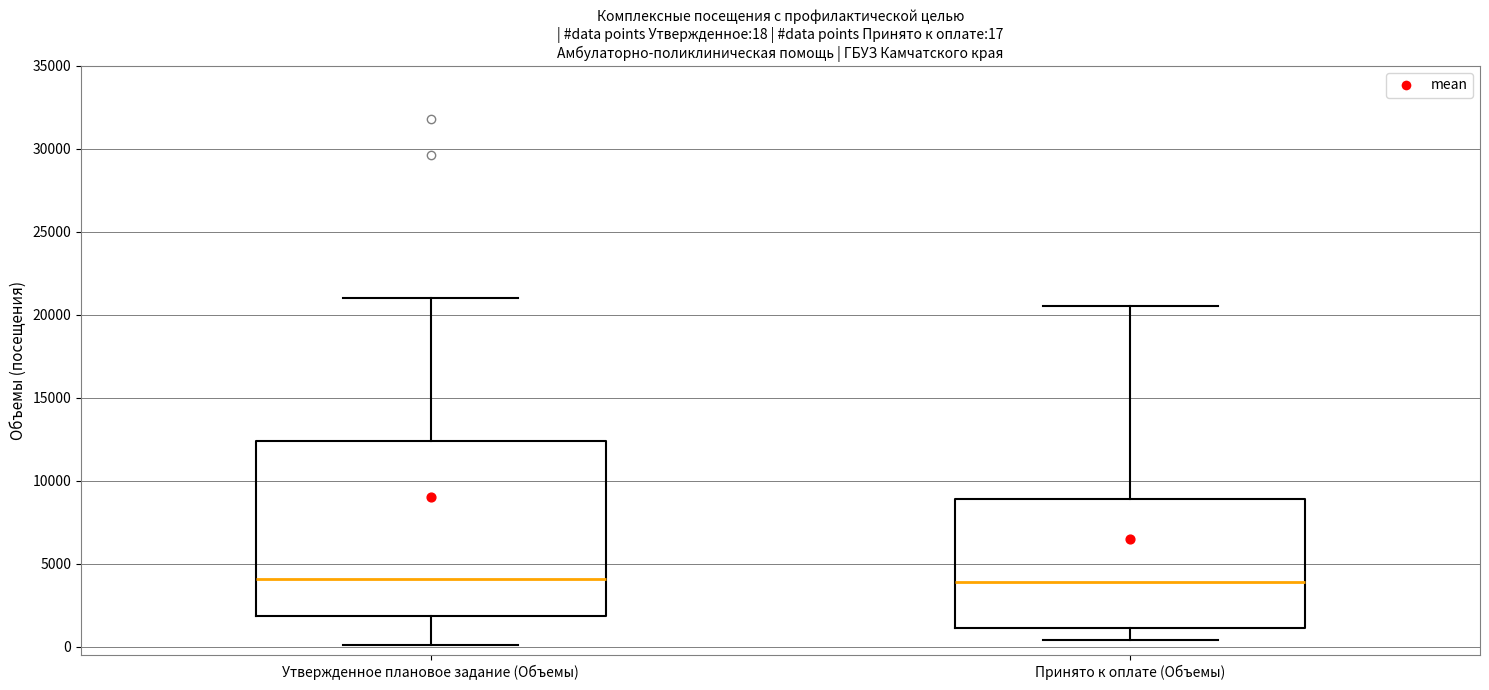

Comparing the boxes themselves (not the whiskers), which one is the tallest?

Утвержденное плановое задание (Объемы)